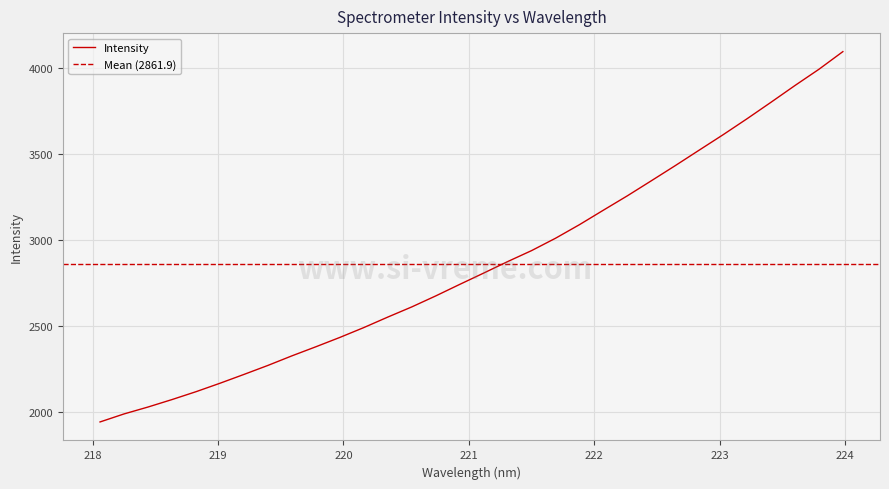

Reading left to right, list all the values displayed in this chart.

218.0596=1942.9	218.2508=1989.5	218.442=2029.6	218.6332=2073.0	218.8244=2118.7	219.0156=2167.8	219.2067=2219.1	219.3979=2271.5	219.589=2327.0	219.7801=2379.8	219.9712=2434.1	220.1623=2491.4	220.3533=2552.4	220.5444=2611.4	220.7354=2675.3	220.9264=2742.2	221.1174=2808.0	221.3083=2874.7	221.4993=2938.6	221.6902=3010.4	221.8812=3089.5	222.0721=3173.7	222.263=3257.2	222.4538=3344.4	222.6447=3432.5	222.8355=3522.6	223.0264=3612.3	223.2172=3705.1	223.408=3800.8	223.5987=3898.1	223.7895=3992.3	223.9802=4094.8